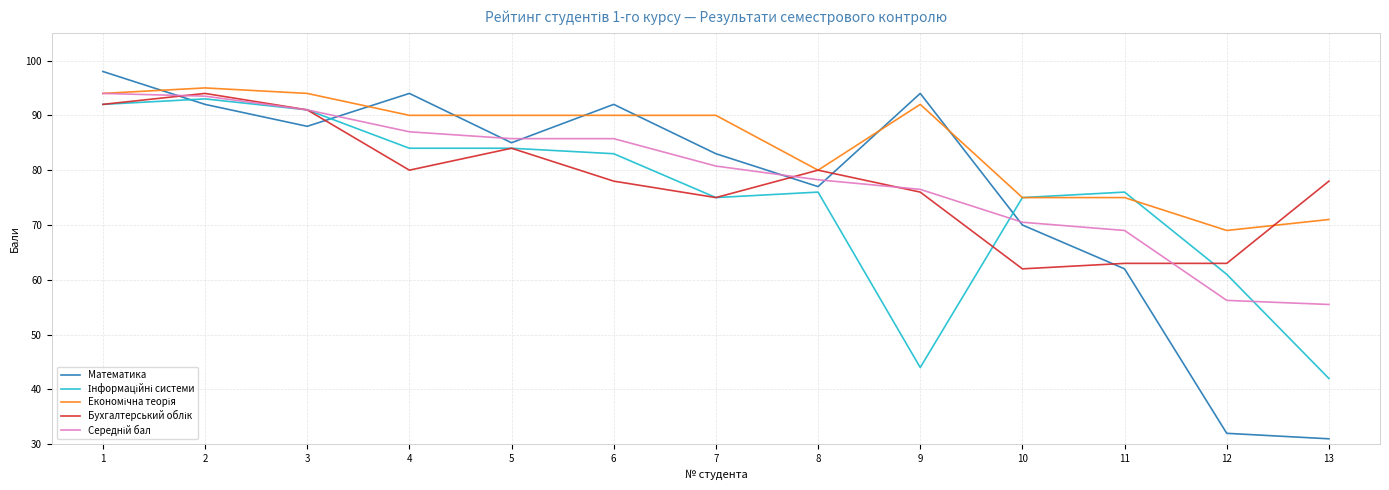

Which series changed the most between 6 and 12?

Математика